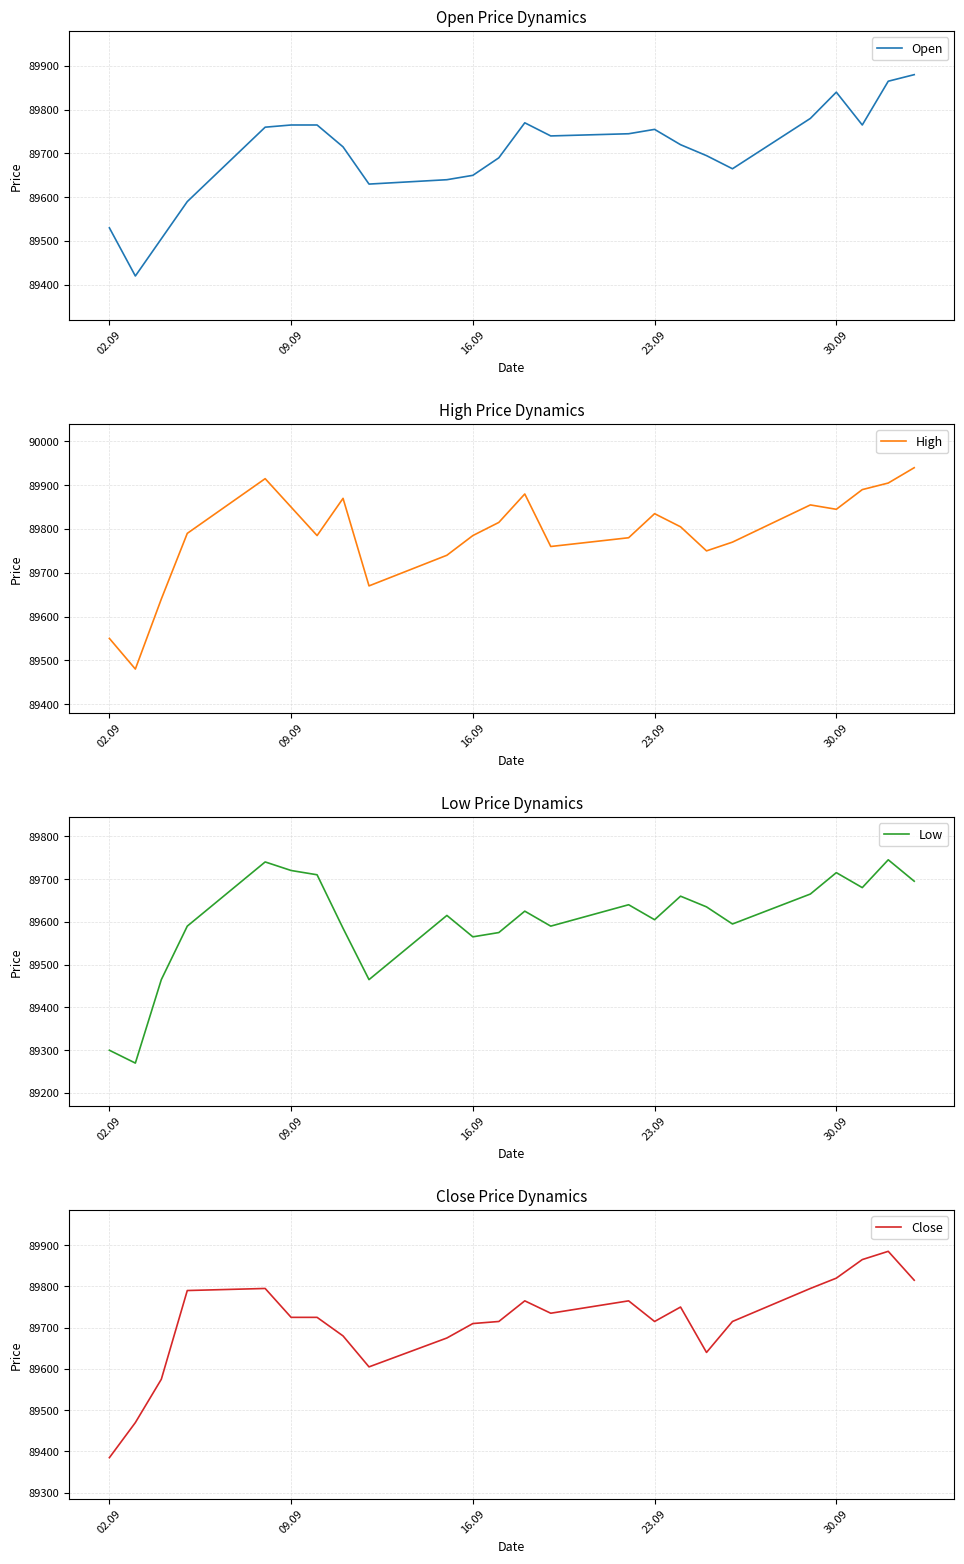

How many values in the High series are below 89805?

12